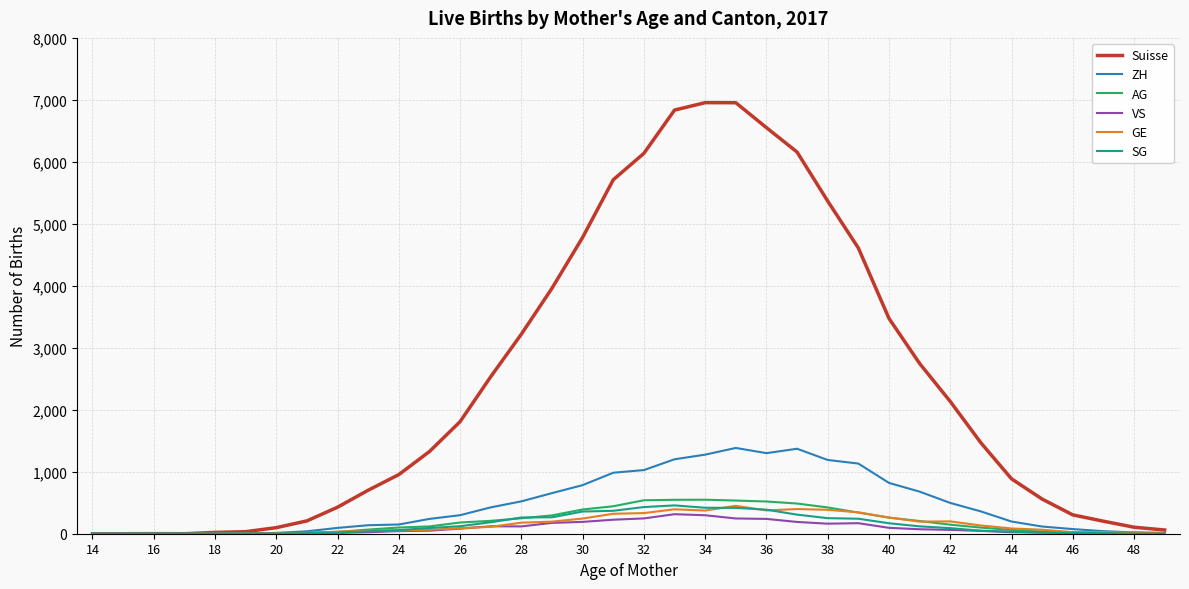

Which series has the widest spread of values?

Suisse